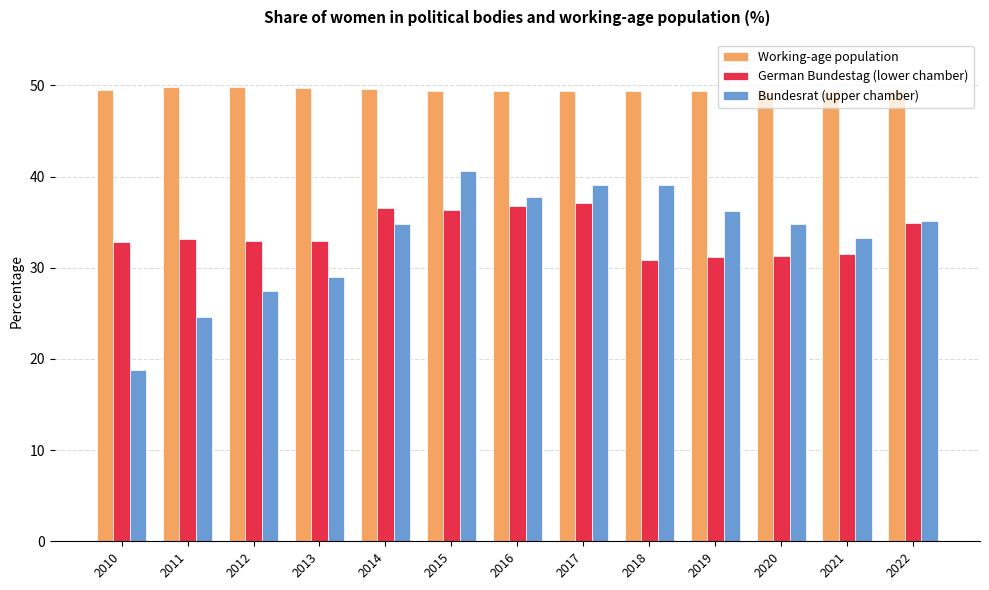

Which series has the largest range (max minus min)?

Bundesrat (upper chamber)